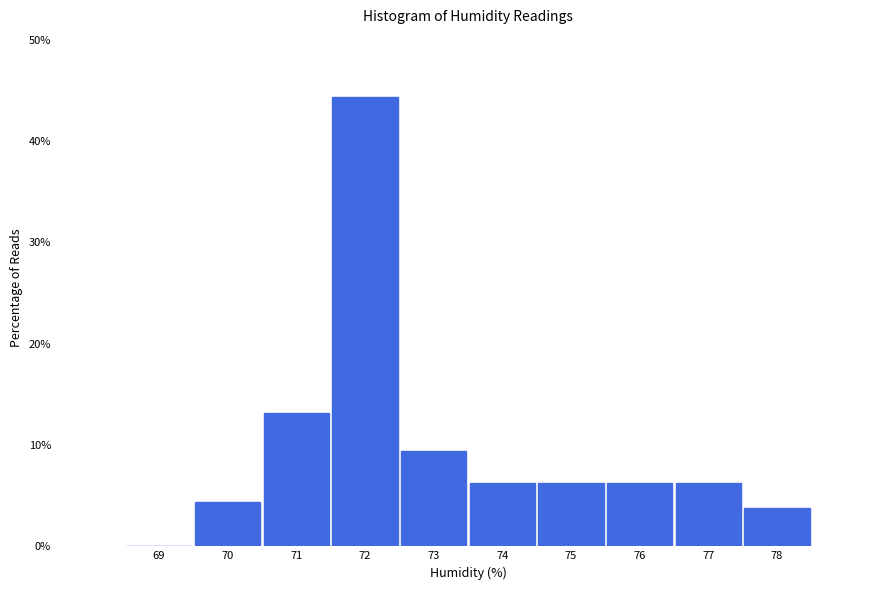

Reading left to right, list every bar in this chart as the range it spans on the x-axis followed by its height. The values are not printed on the chart, so give them approximately, as read against the axis.

68.5 to 69.5: 0
69.5 to 70.5: 4
70.5 to 71.5: 13
71.5 to 72.5: 44
72.5 to 73.5: 9
73.5 to 74.5: 6
74.5 to 75.5: 6
75.5 to 76.5: 6
76.5 to 77.5: 6
77.5 to 78.5: 4